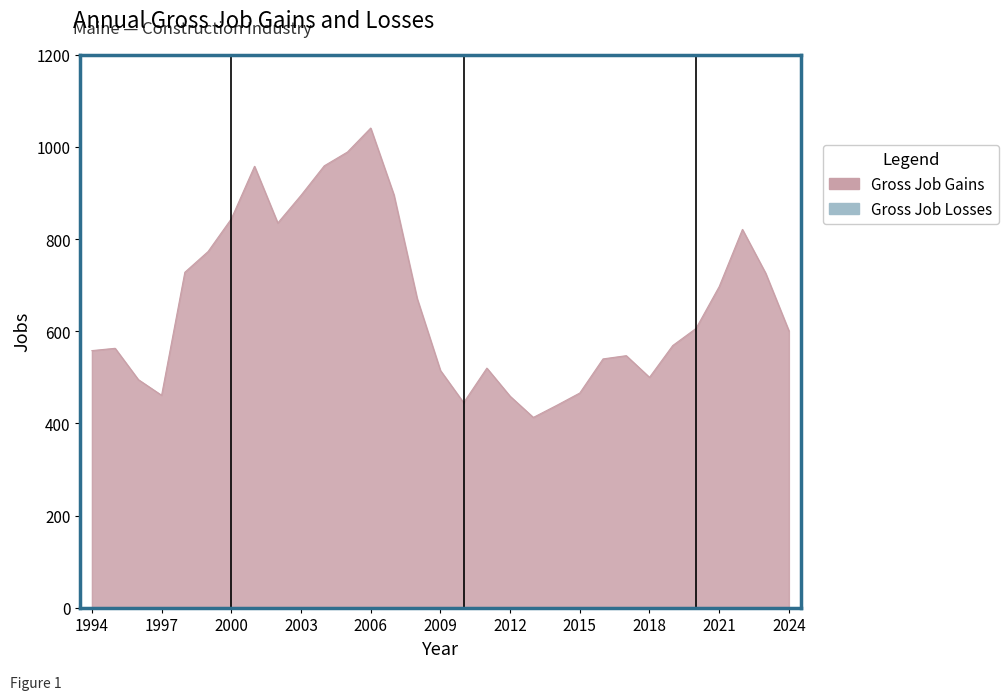

List the labels in order of value, largest first.

2006, 2005, 2004, 2001, 2007, 2003, 2000, 2002, 2022, 1999, 1998, 2023, 2021, 2008, 2020, 2024, 2019, 1995, 1994, 2017, 2016, 2011, 2009, 2018, 1996, 2015, 1997, 2012, 2010, 2014, 2013